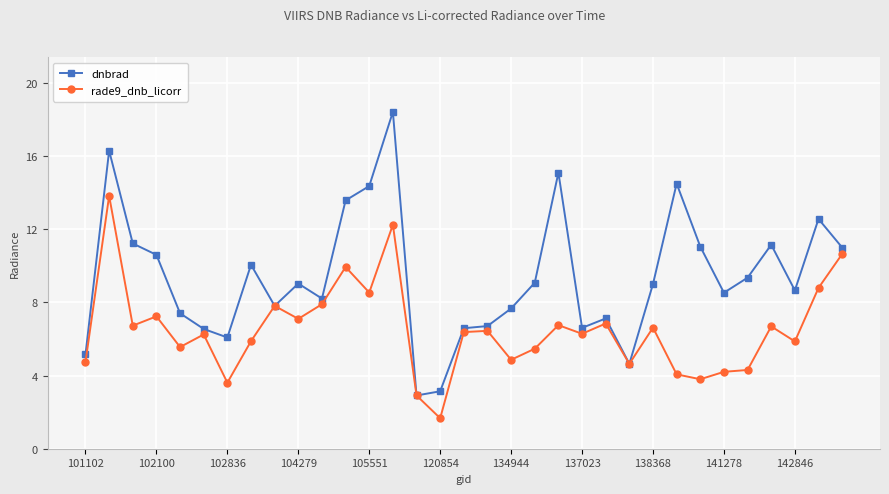

How many series are shown in this chart?

2